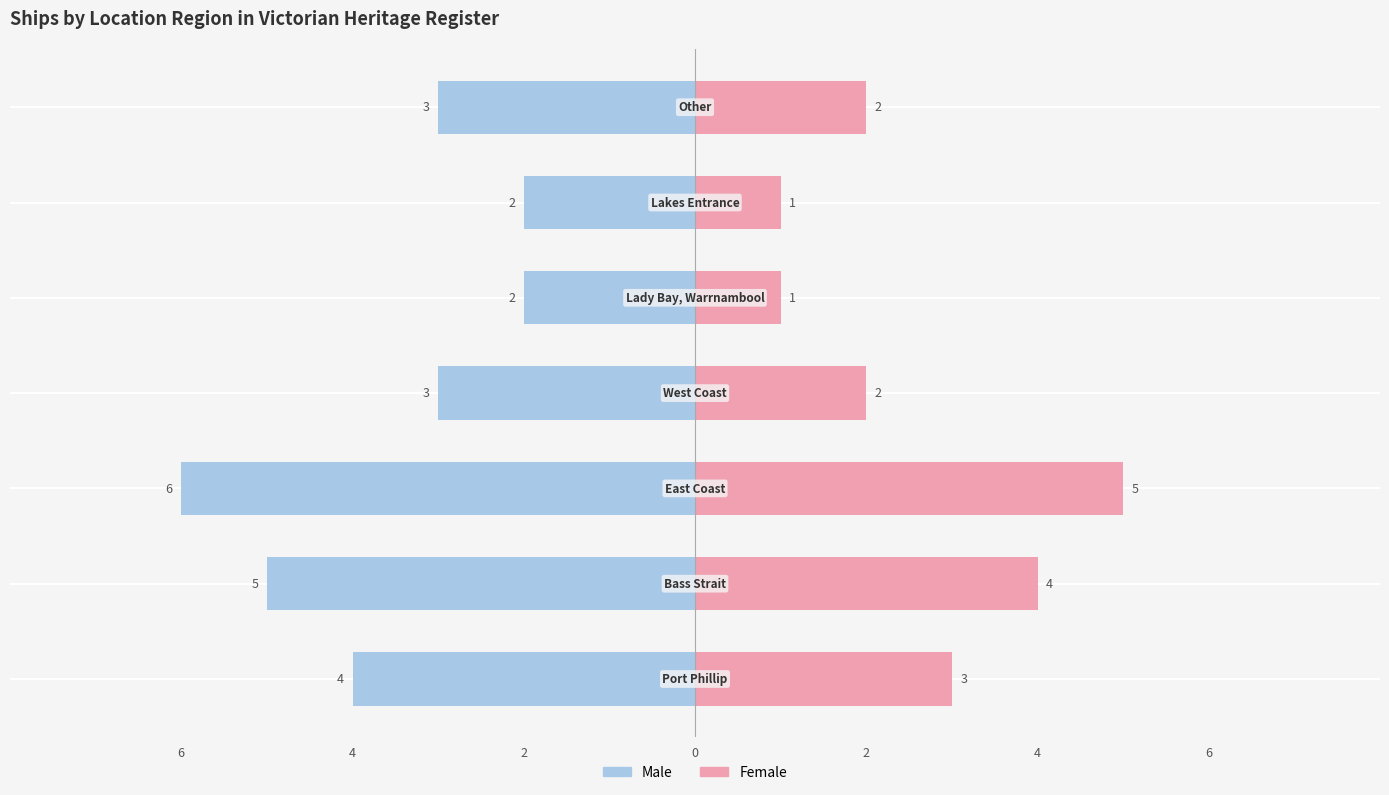

How many groups of bars are there?

7